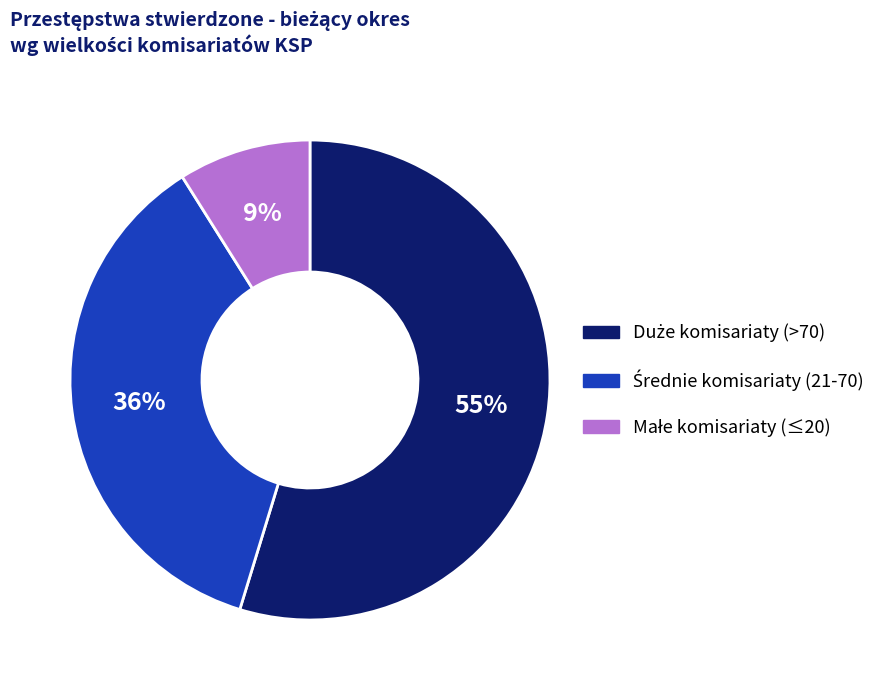

Is there a majority slice in this chart?

Yes